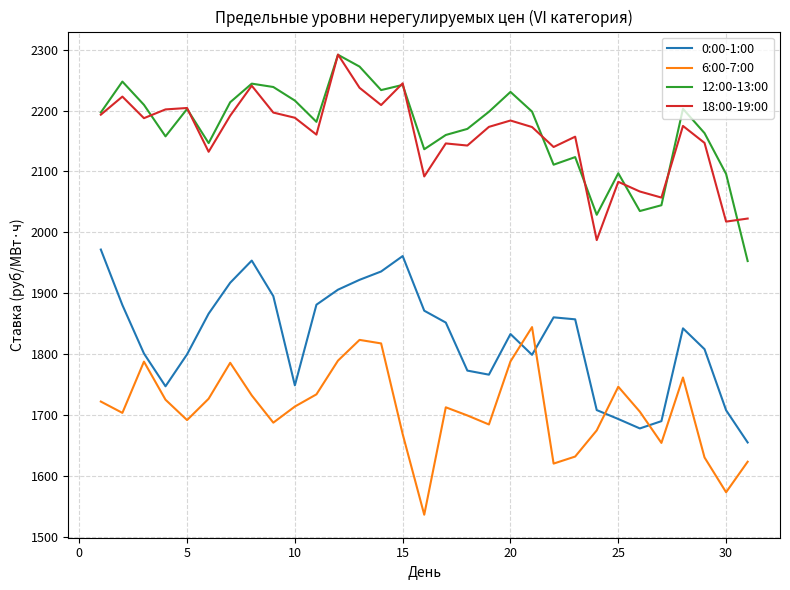

What is the average value of the 12:00-13:00 series?

2169.1